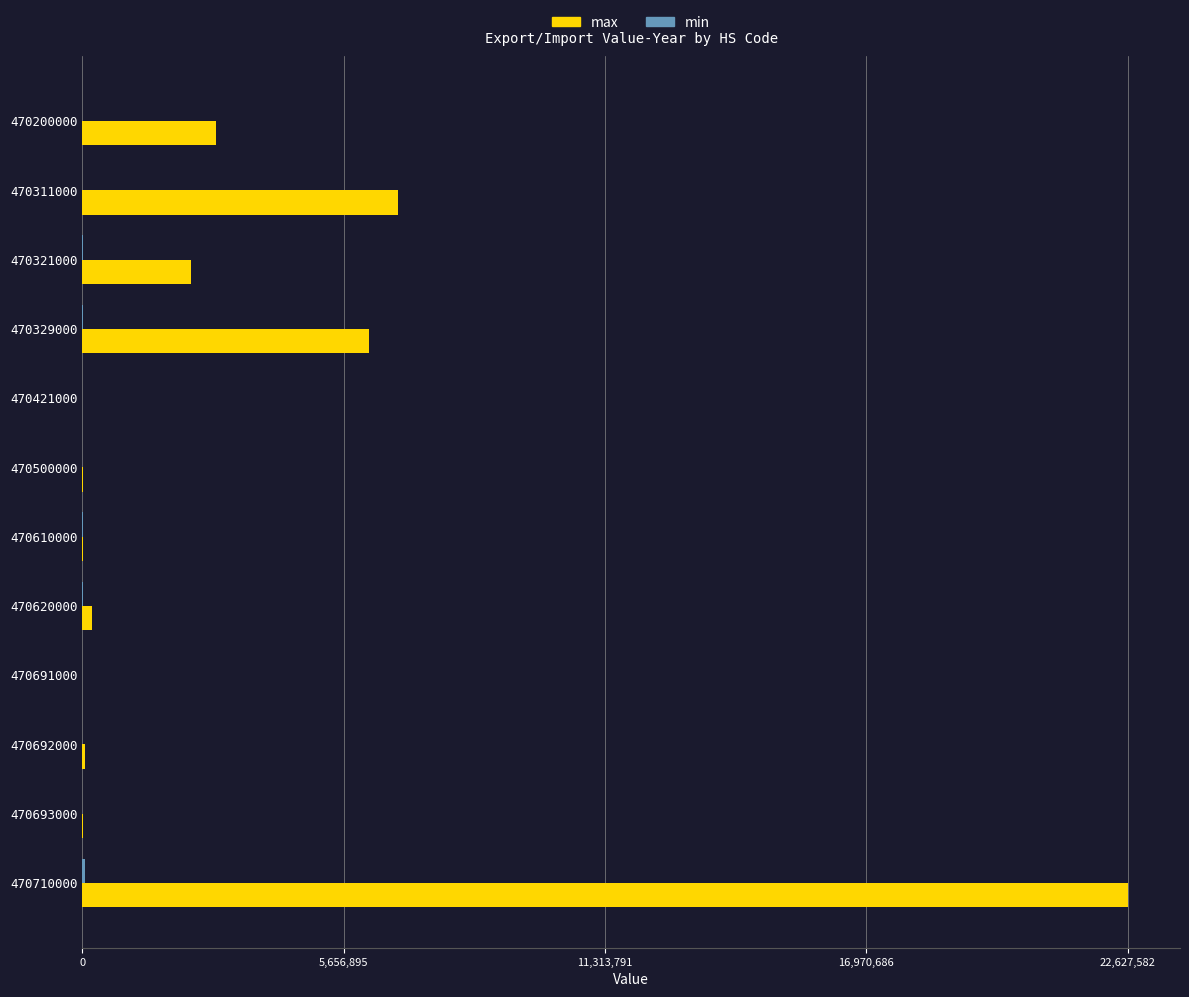

Which series has the largest total across all categories?

max